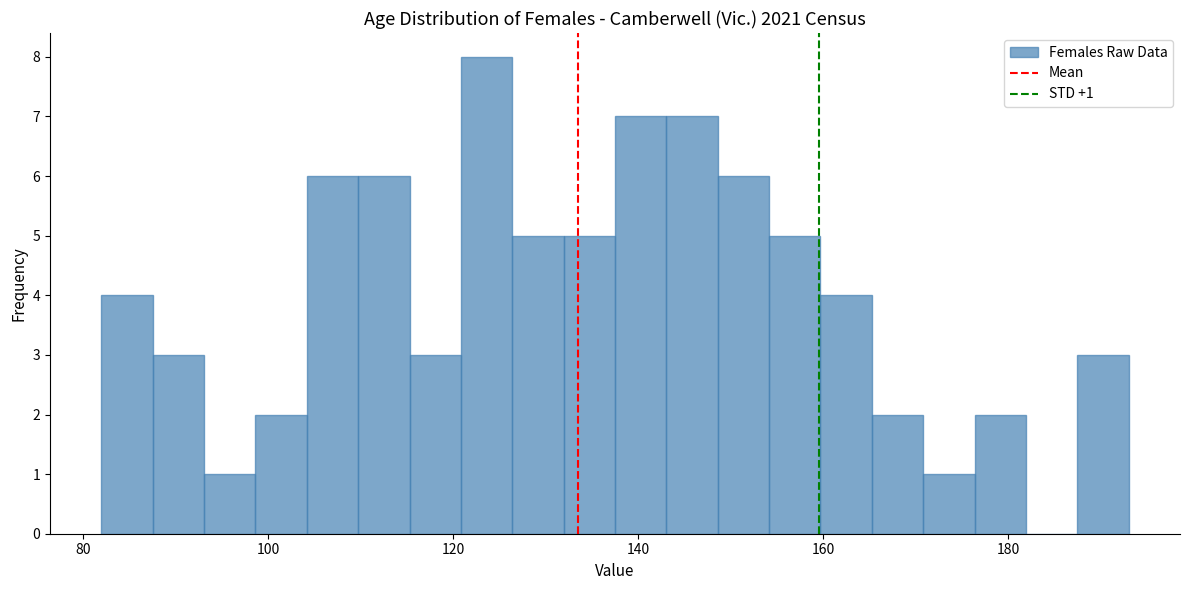

Around what value on the x-axis is the tallest bar? Give the approximate position of its centre, as read against the axis.

124